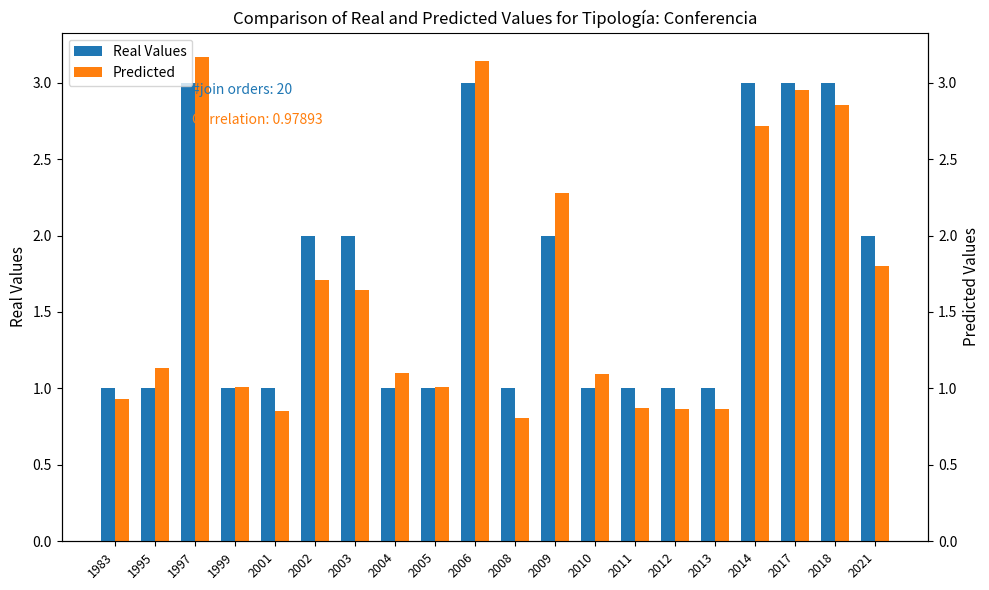

What is the lowest value of the Predicted series?

0.8